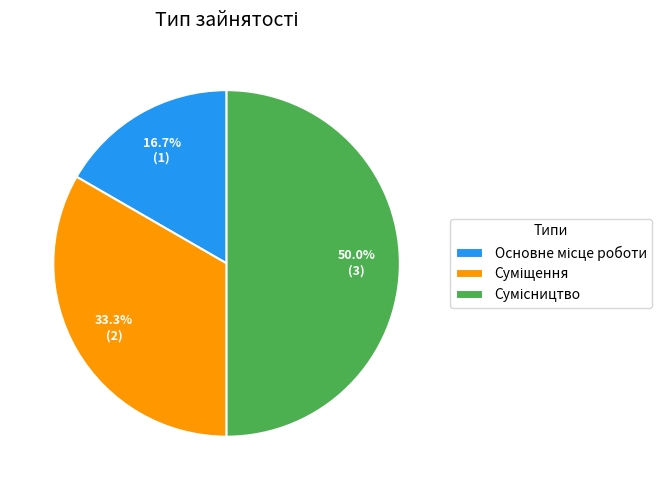

Which has a higher value, Основне місце роботи or Сумісництво?

Сумісництво